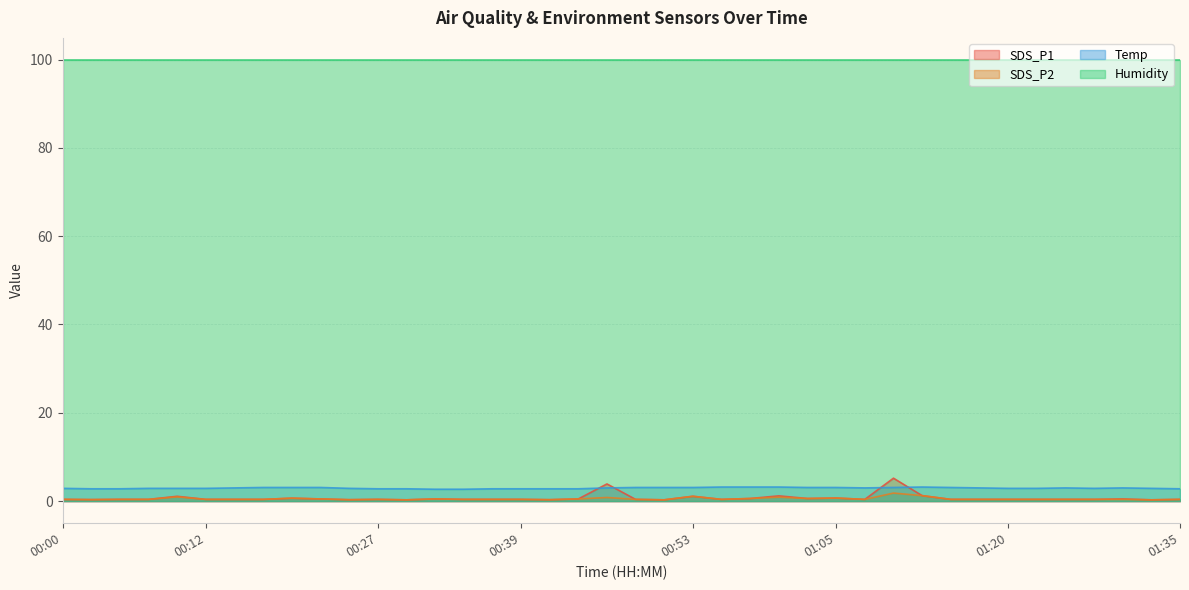

At which category does Temp reach its first local valley?

01:08